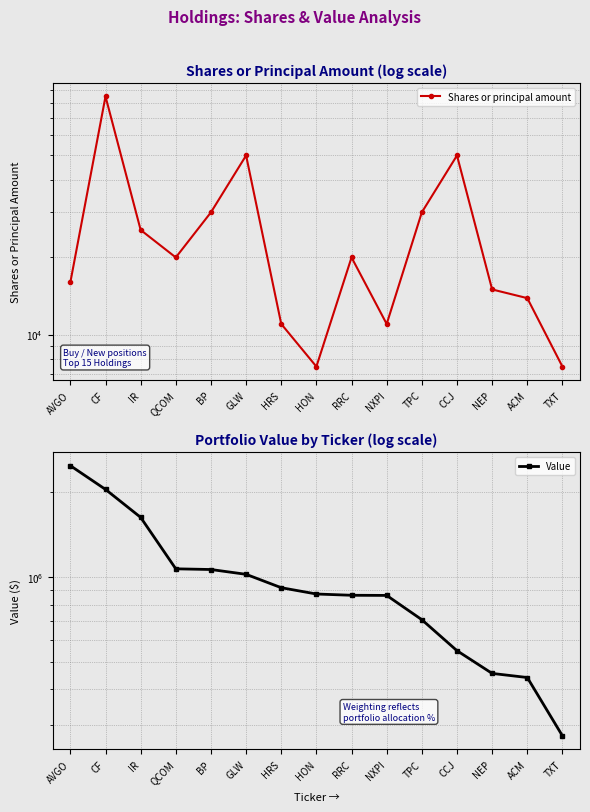

What position from the left is ACM?

14